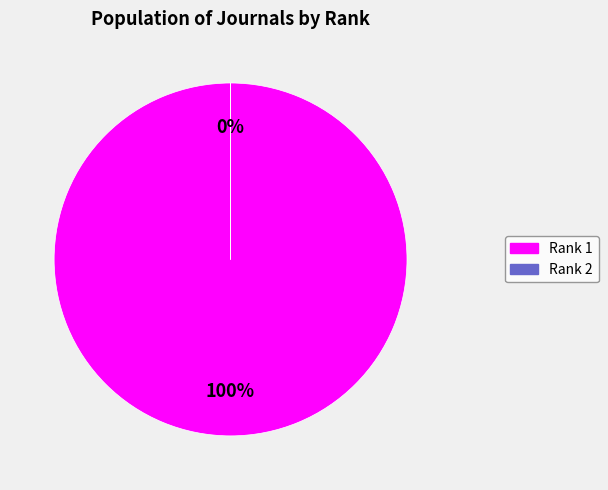

Is the sum of Rank 1 and Rank 2 greater than half?

Yes